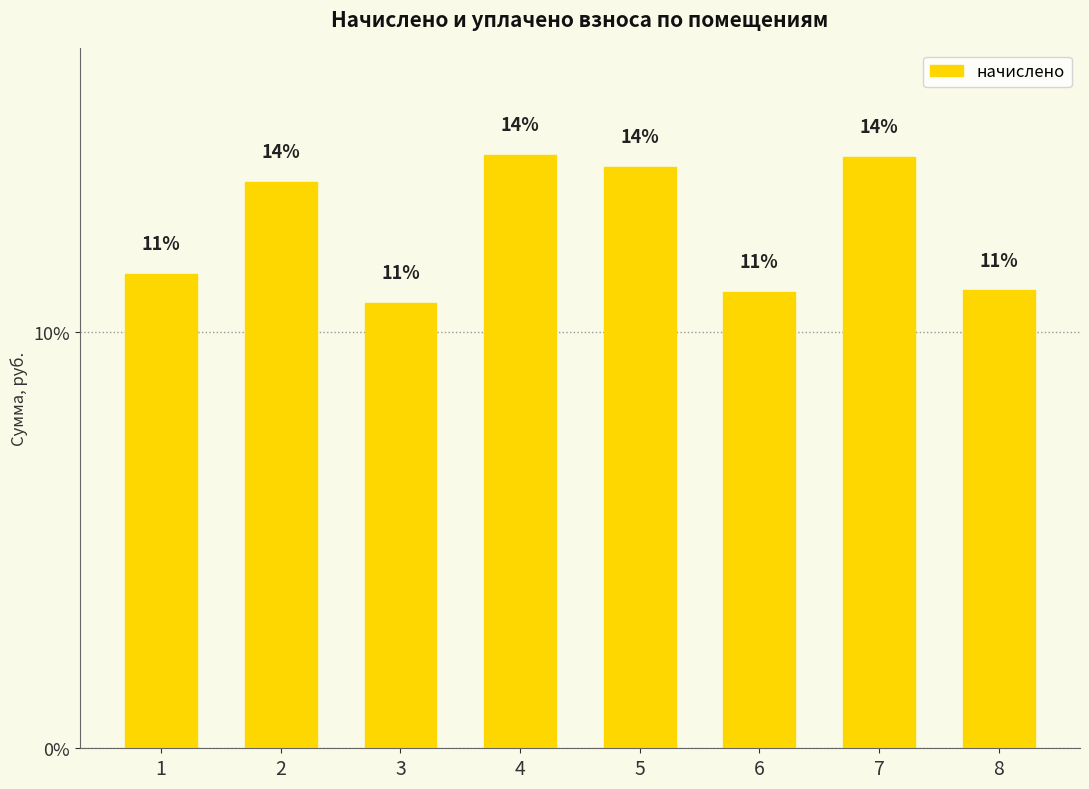

List the labels in order of value, smallest first.

3, 6, 8, 1, 2, 5, 7, 4